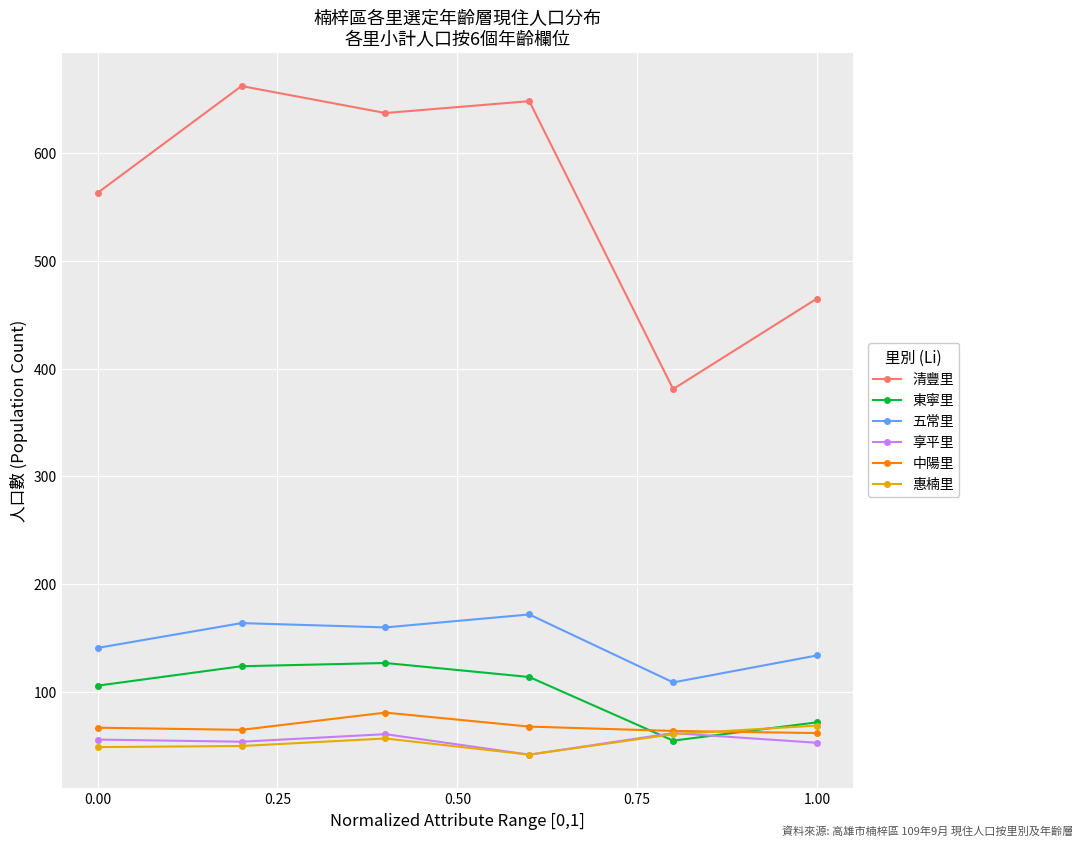

True or false: 惠楠里 has more than 2 points higher than both neighbors.

False